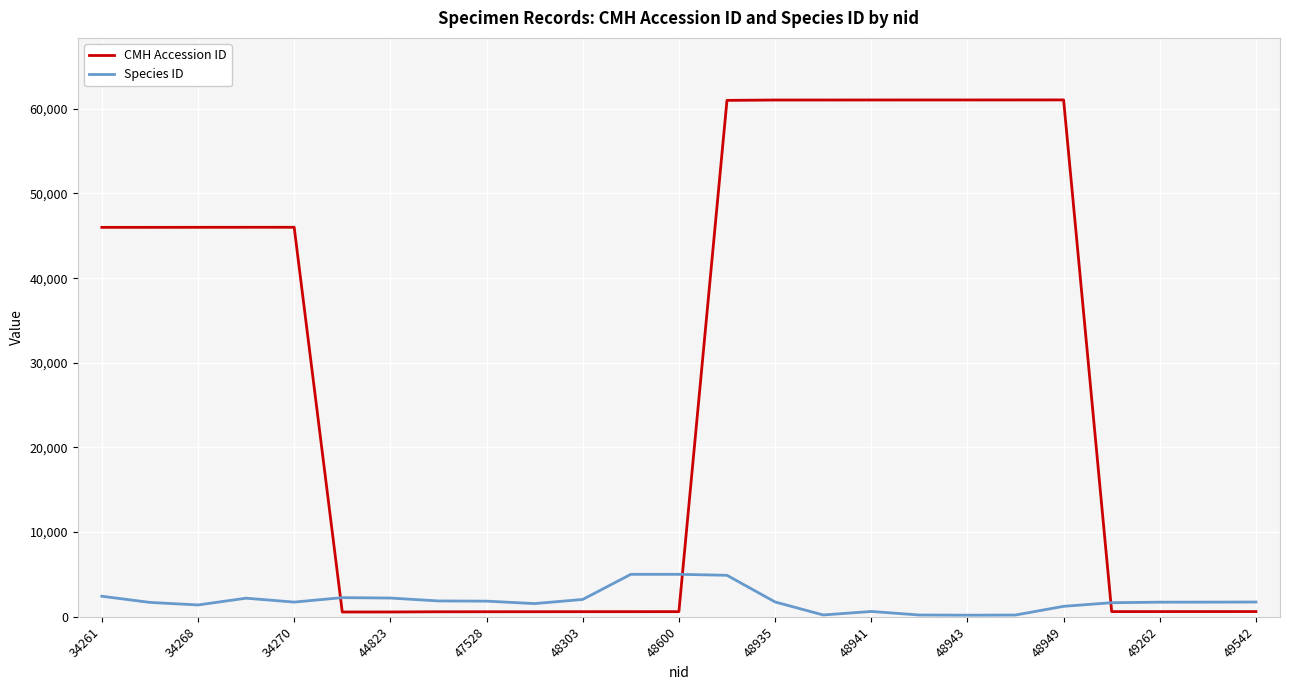

What is the smallest value displayed?

189